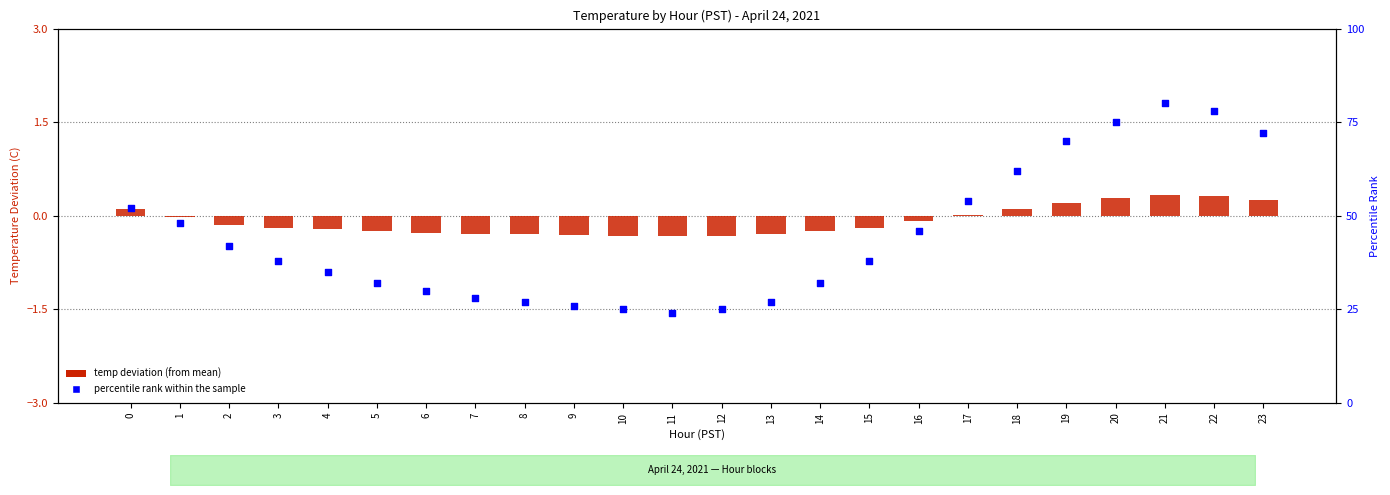

Which series contains the highest Y value?

percentile rank within the sample